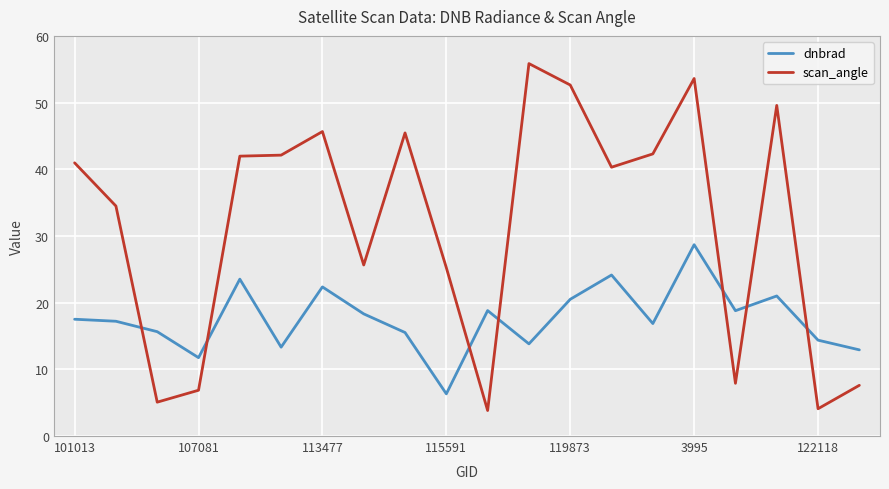

How many interior local valleys does the dnbrad series have?

6